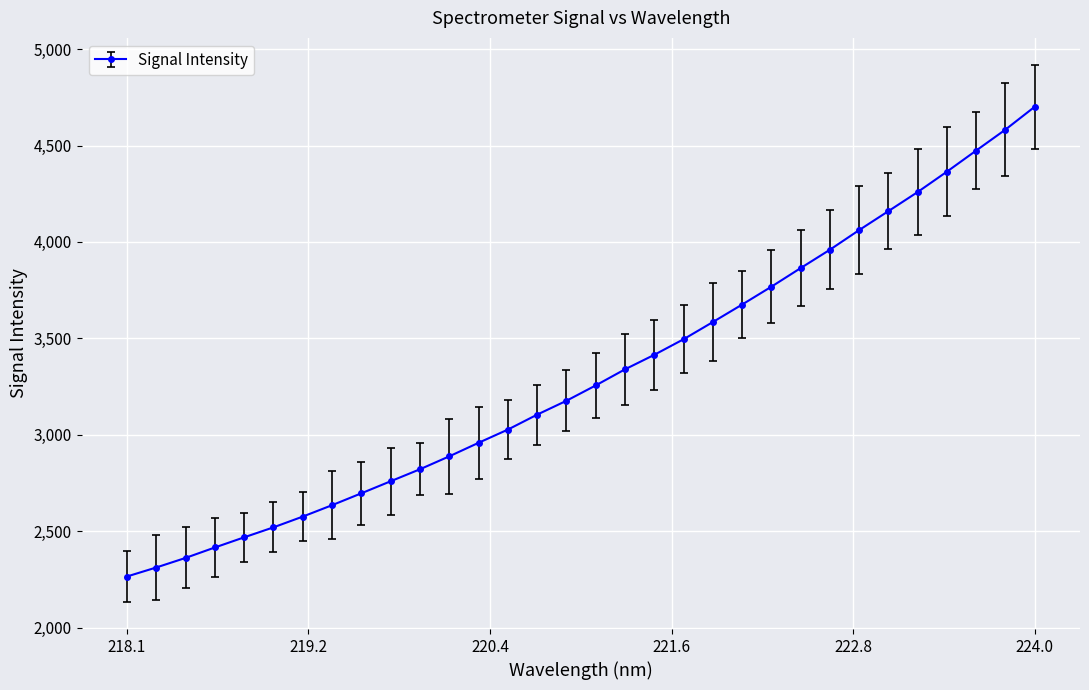

How many values are below 3255?

16